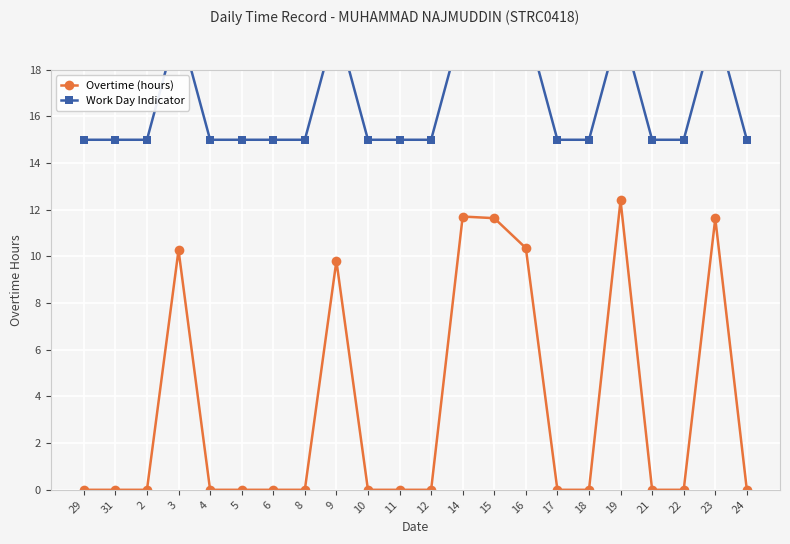

What is the difference between the second highest and second lowest values in the Overtime (hours) series?

11.7